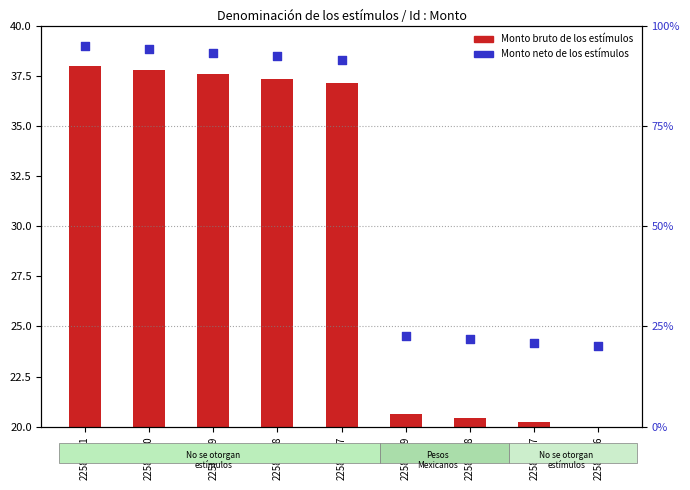

What is the ratio of the value at 22583158 to the value at 22583078?

4.2